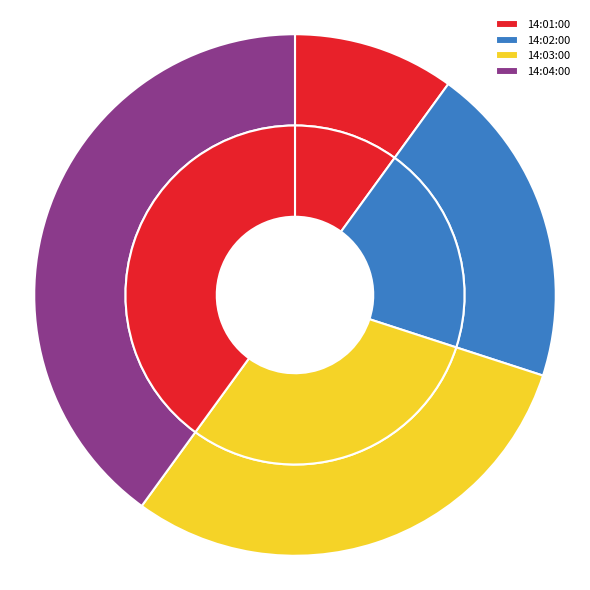

True or false: 14:01:00 accounts for 10% of the total.

True